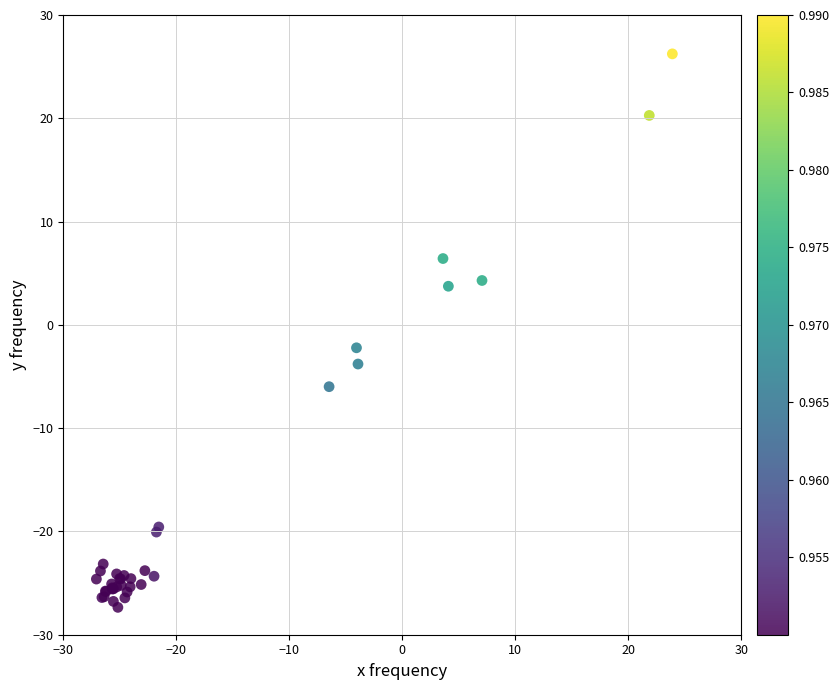

What Y value in the scatter plot is closest to 0?

-2.2